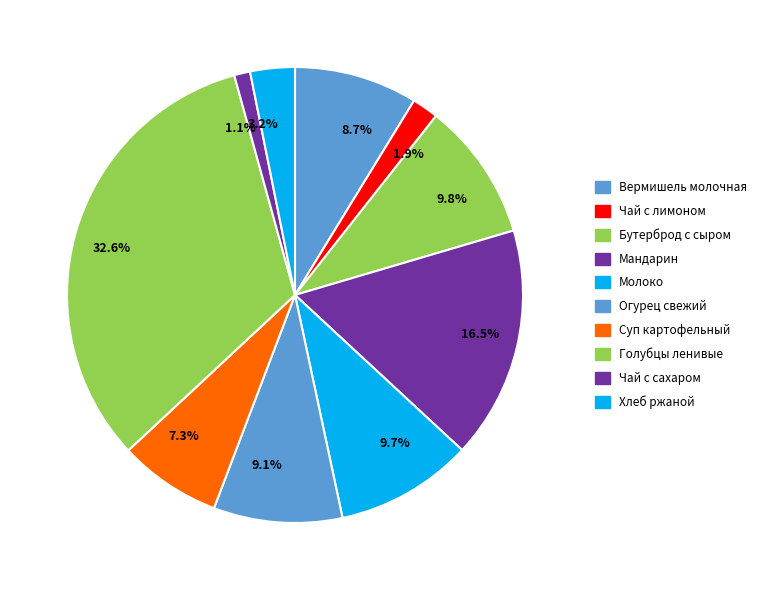

What percentage do 9.1% and 9.8% together represent?

18.9%